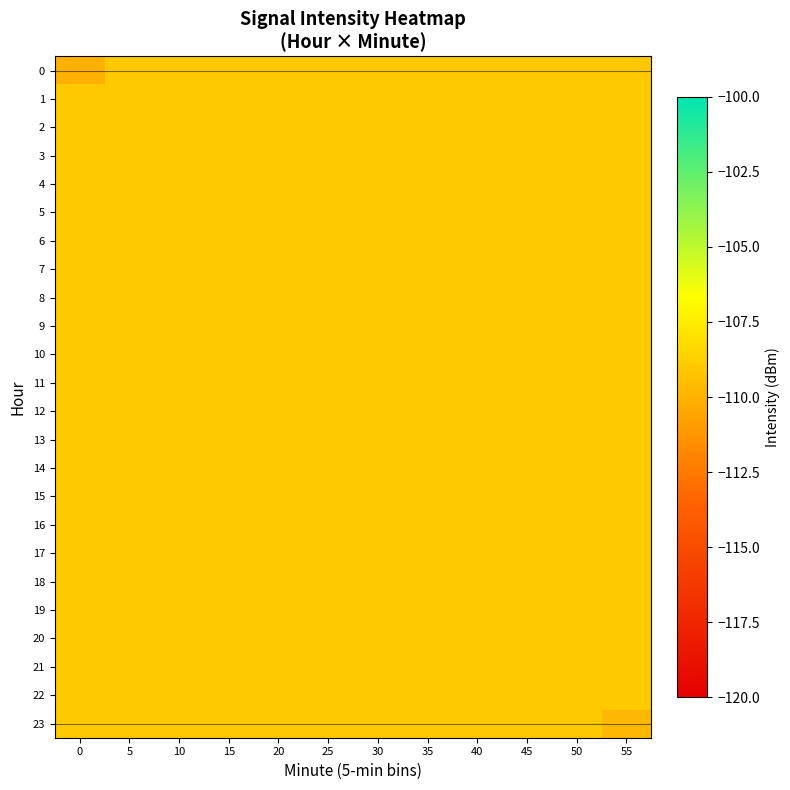

Which has a higher value, 45 or 10?

45